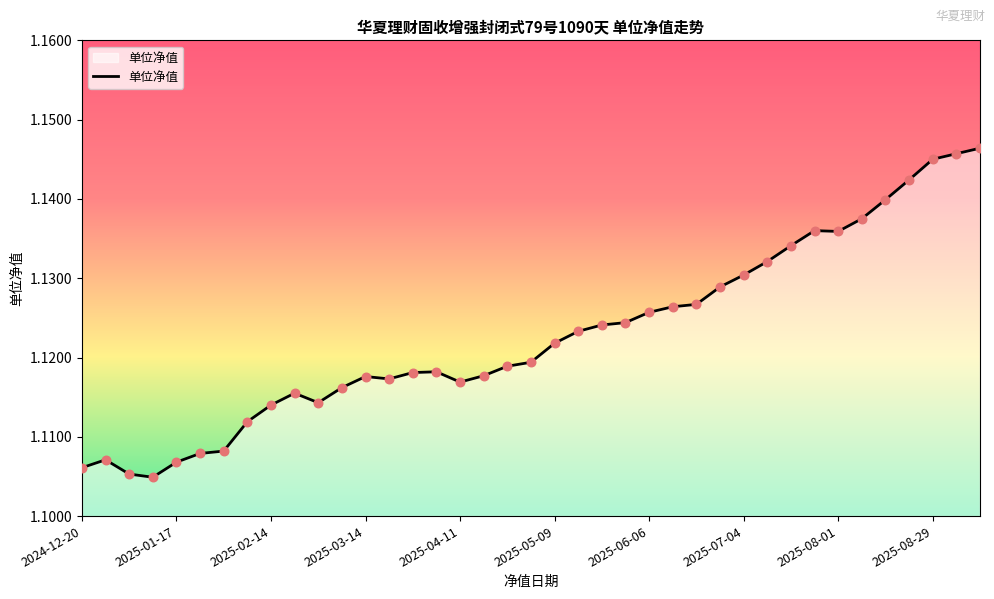

How many lines are shown in the chart?

1